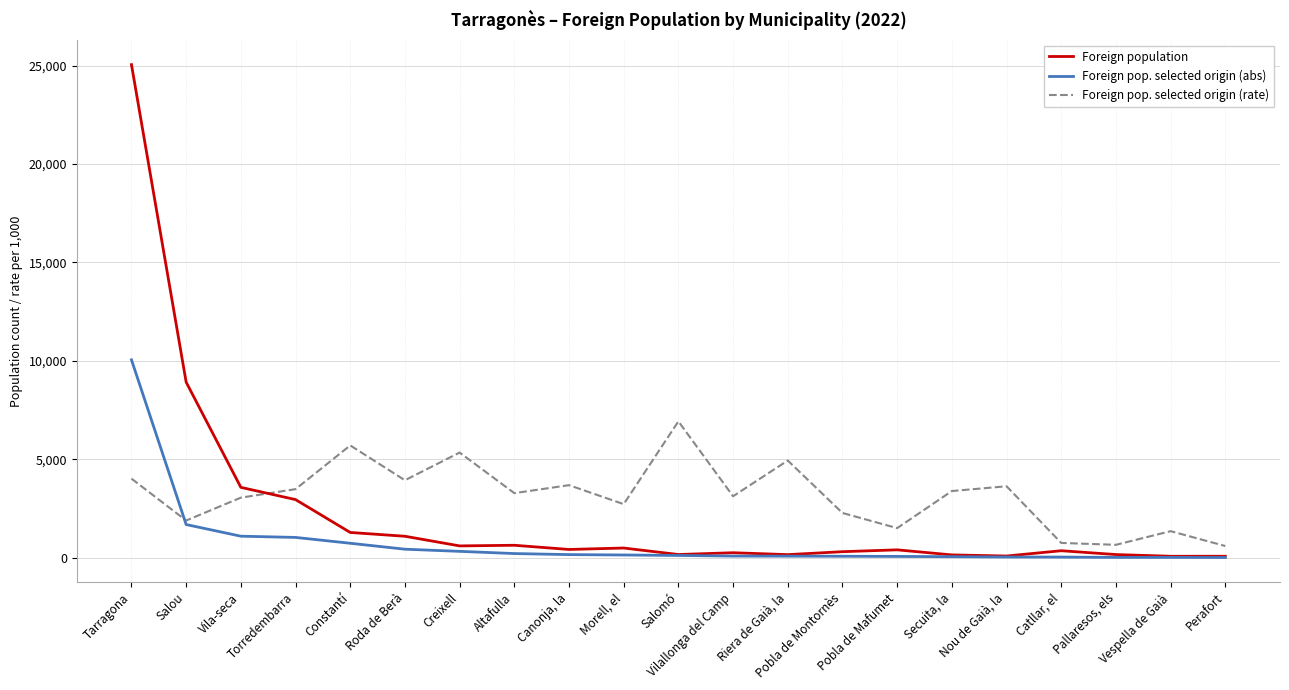

Where does the Foreign population series first go above 394?

Tarragona